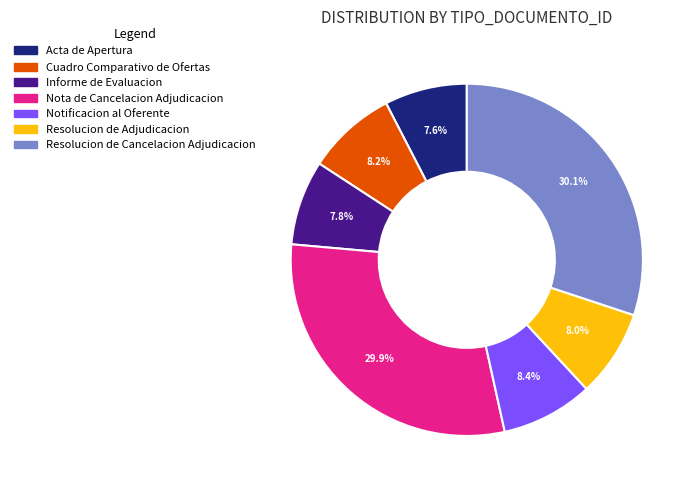

True or false: Nota de Cancelacion Adjudicacion accounts for 30% of the total.

True